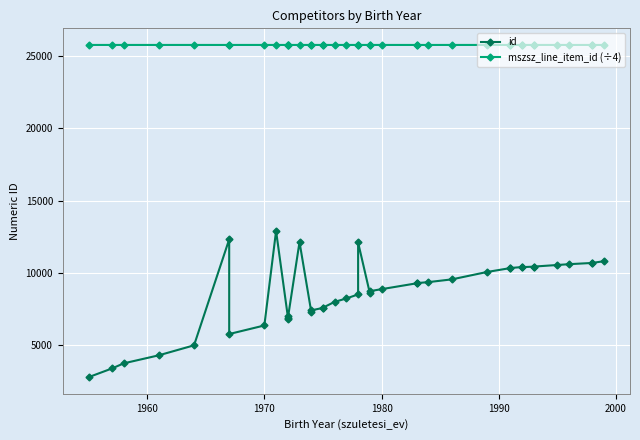

Which series has the largest total across all categories?

mszsz_line_item_id (÷4)